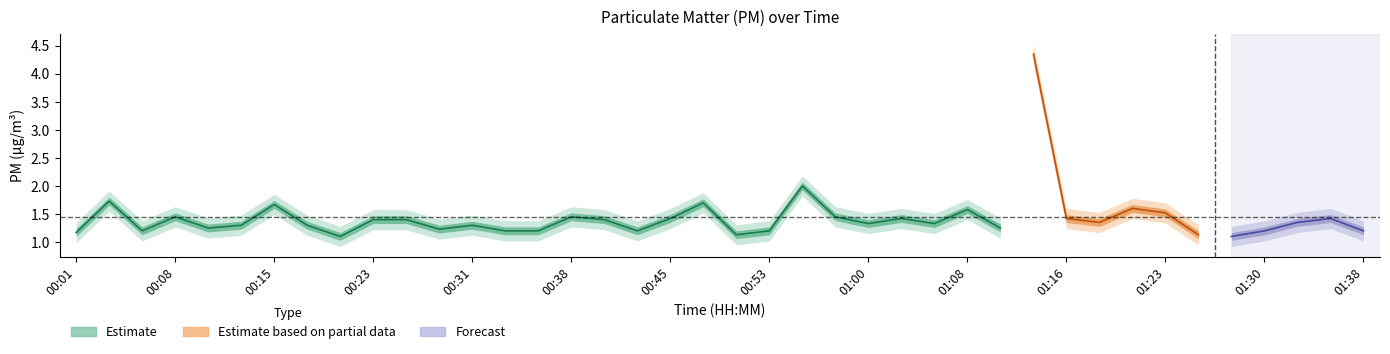

What is the difference between the maximum and minimum values in the P1 series?

3.4